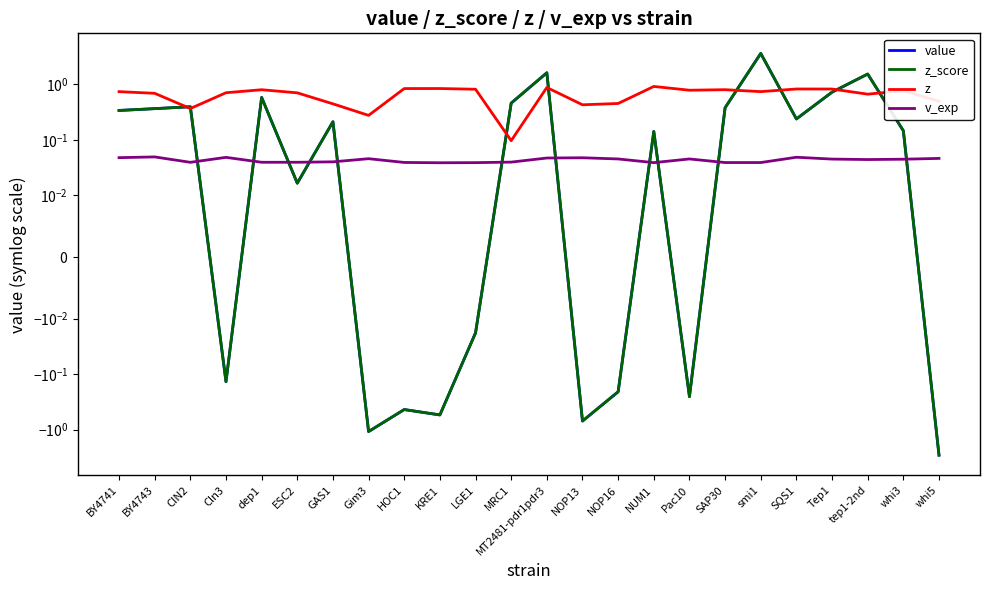

How many lines are shown in the chart?

4